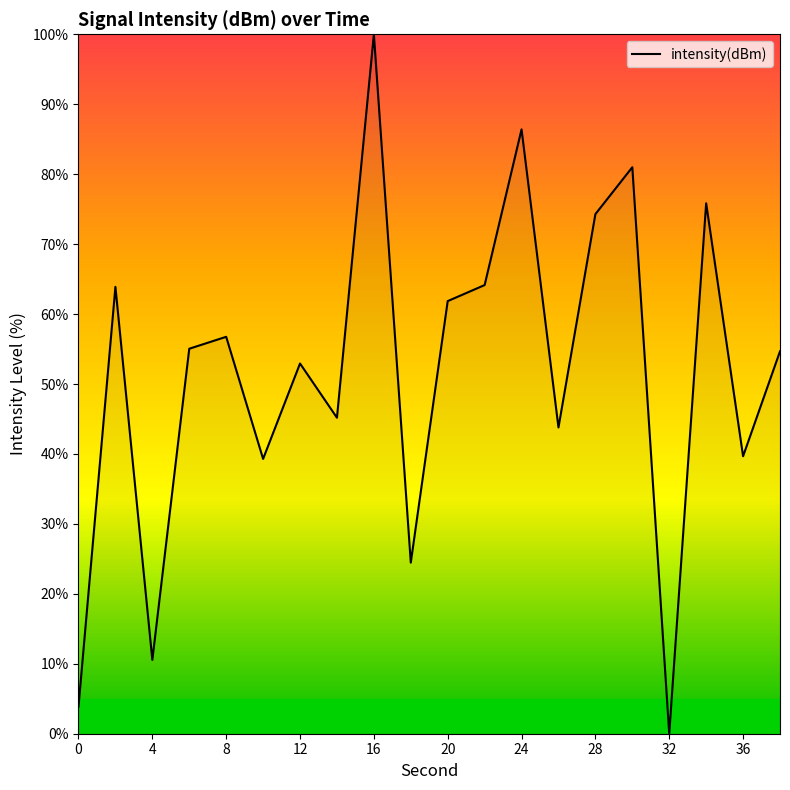

What is the greatest value displayed?

100.0